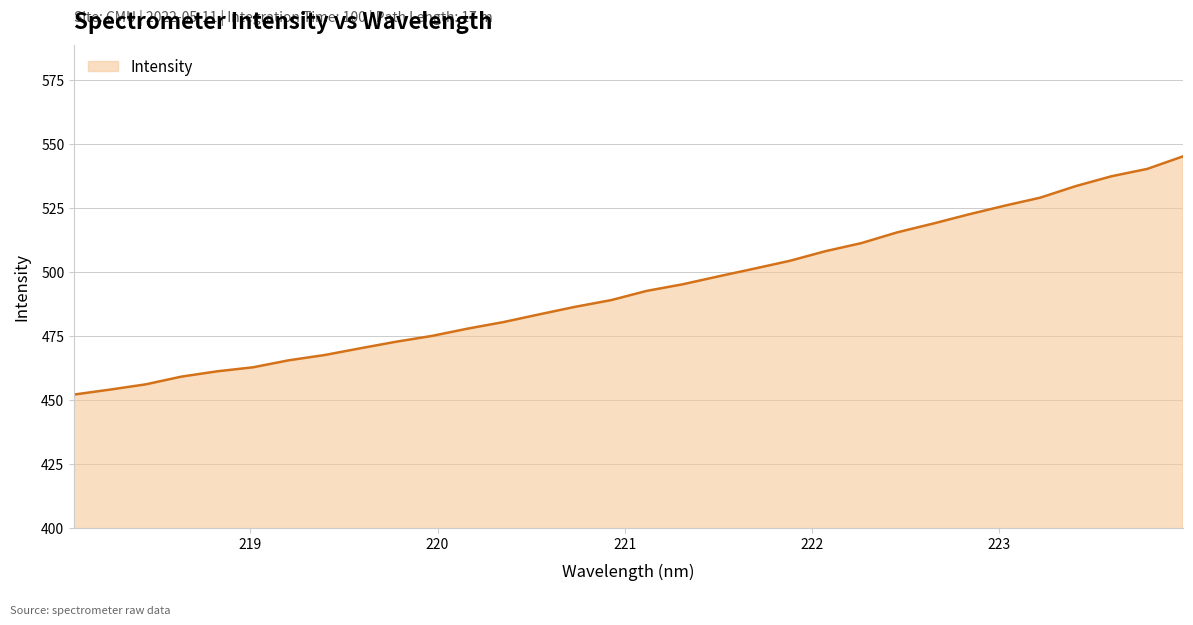

What is the difference between the maximum and minimum values?

93.0